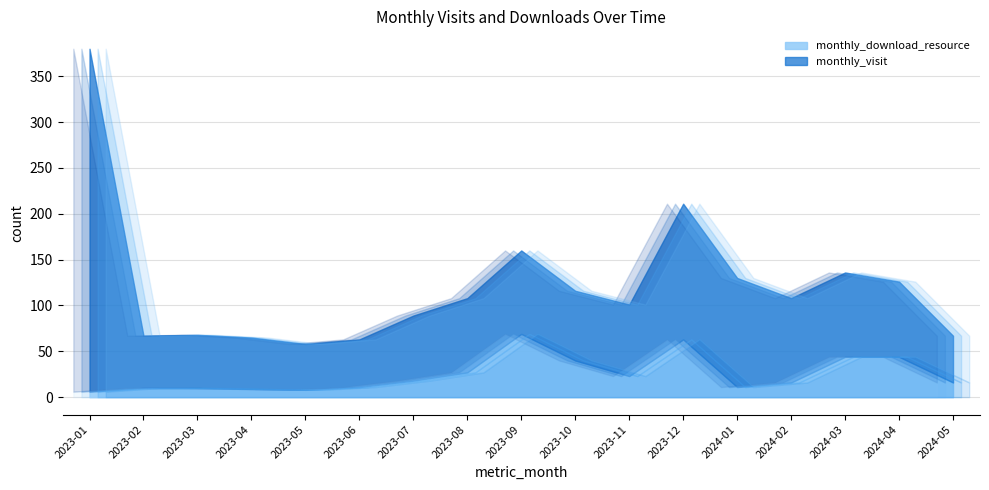

What is the average value of the monthly_visit series?

96